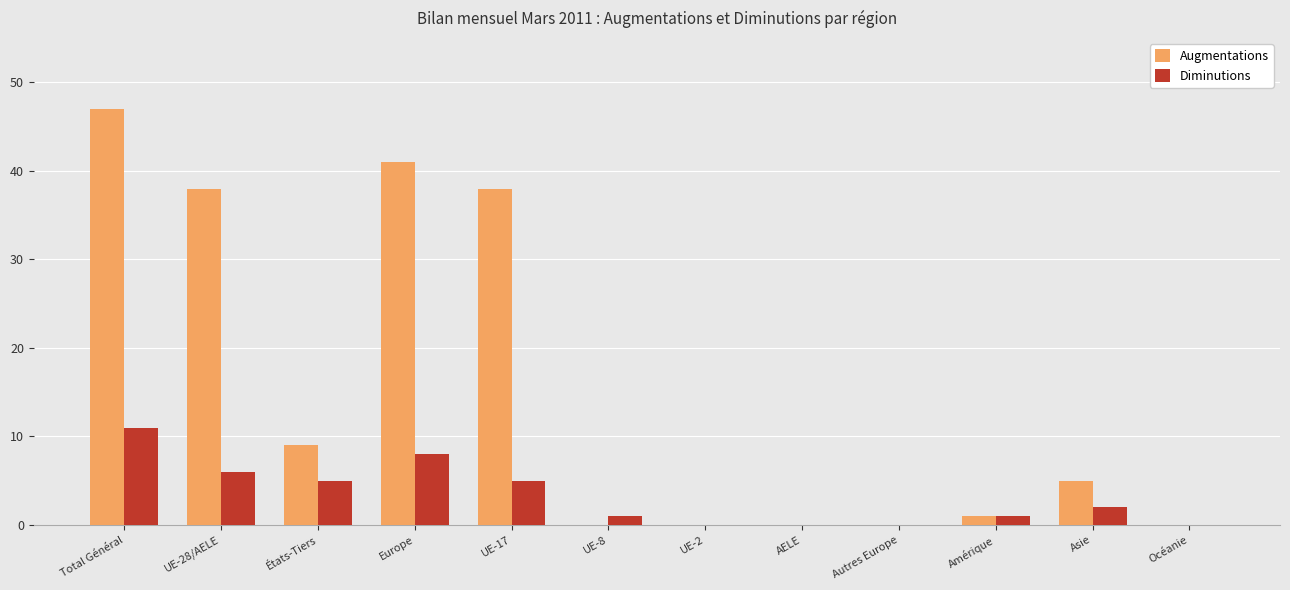

At which label is Augmentations closest to 23?

États-Tiers